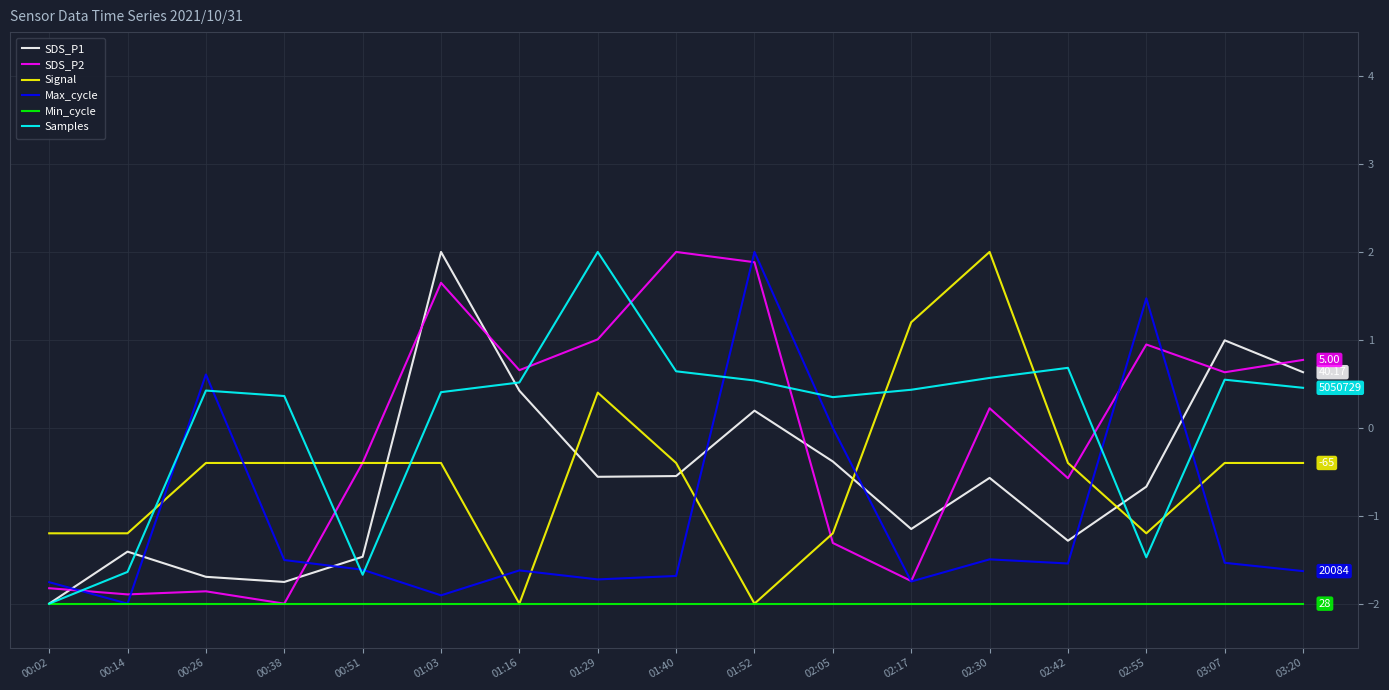

Which series has the largest total across all categories?

Samples